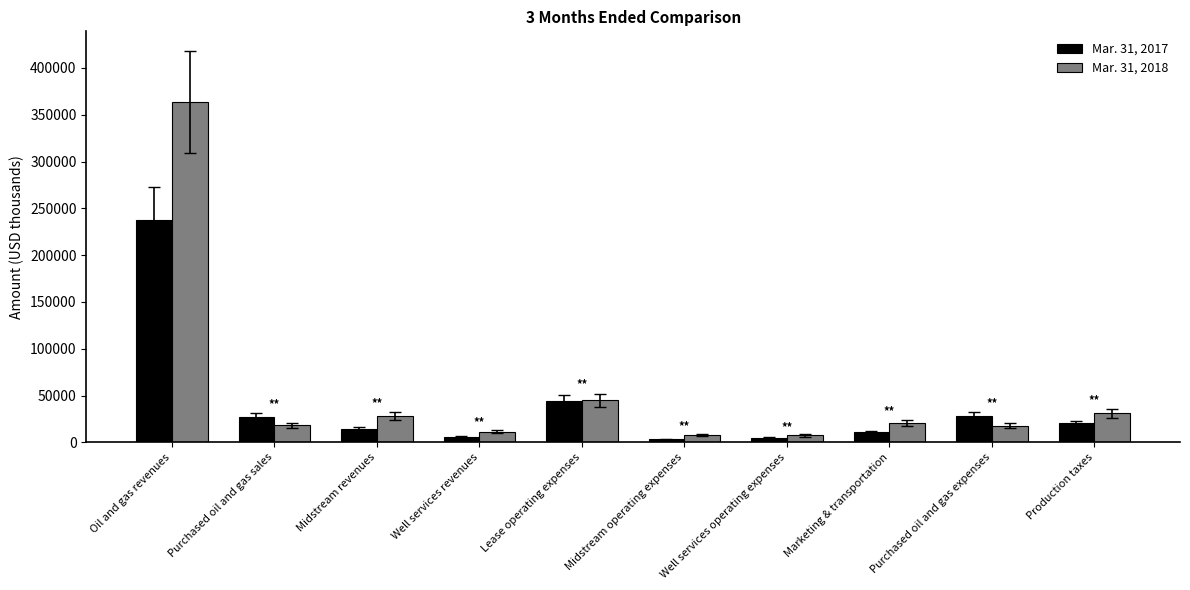

What value does the Mar. 31, 2018 series have at Well services operating expenses?

7387